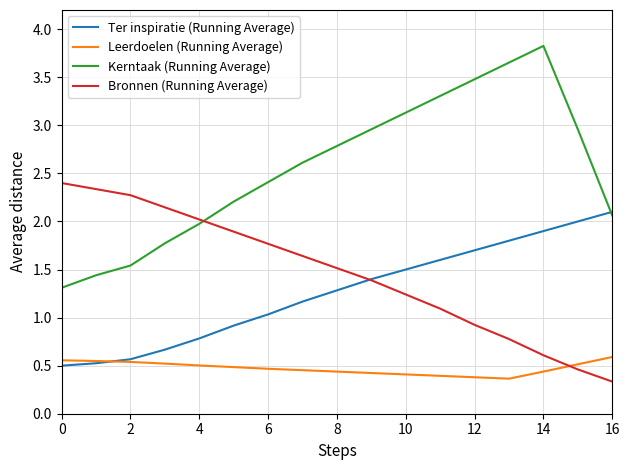

How many intersections are there between Bronnen (Running Average) and Leerdoelen (Running Average)?

1